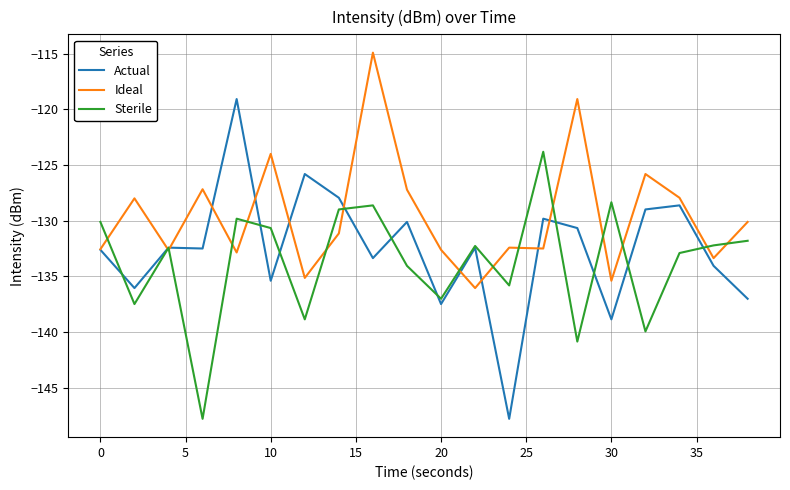

True or false: Actual has more than 2 points higher than both neighbors.

True